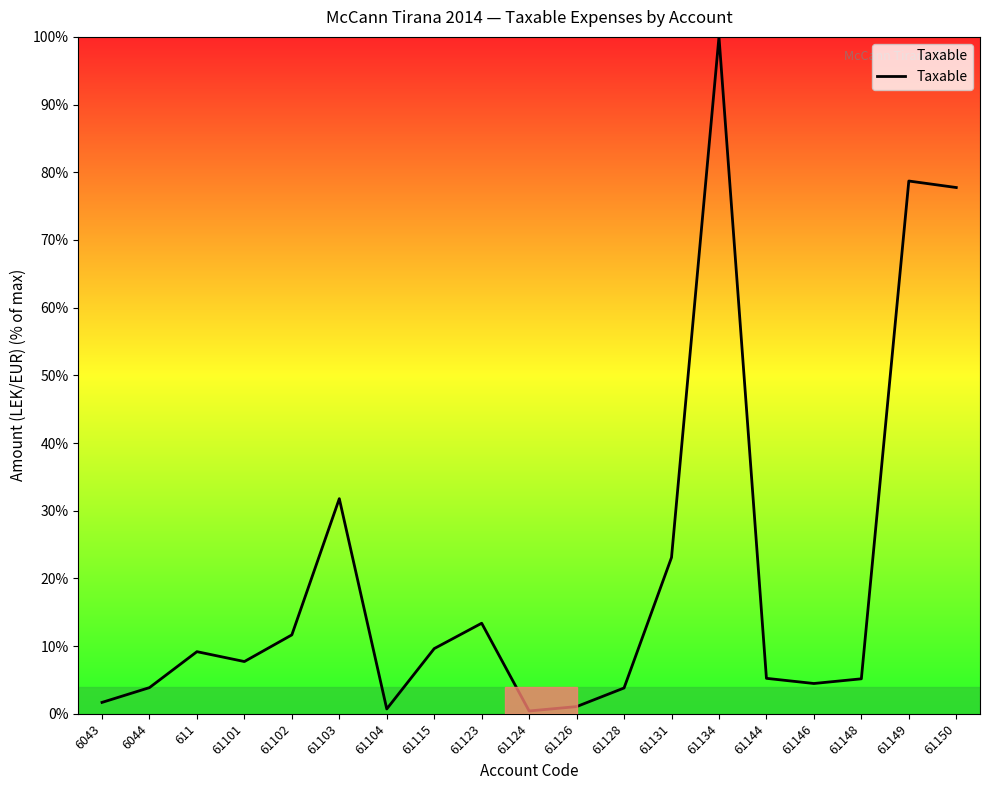

How many lines are shown in the chart?

1